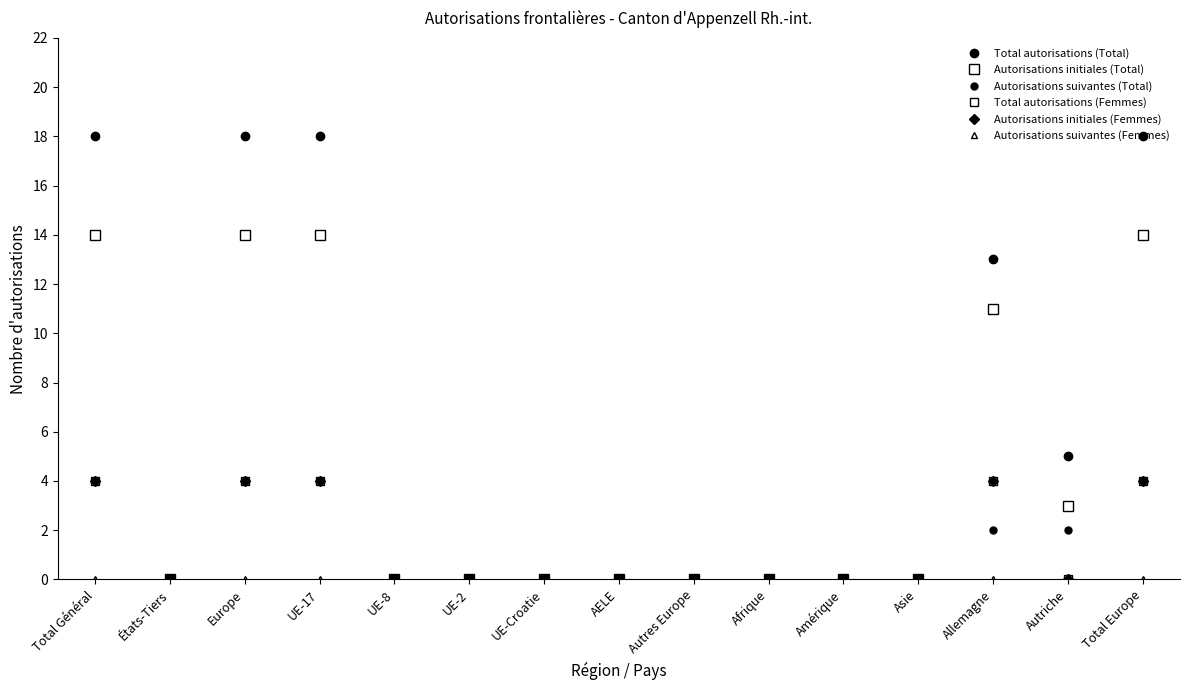

True or false: Autorisations suivantes (Total) and Total autorisations (Total) cross at least once.

False